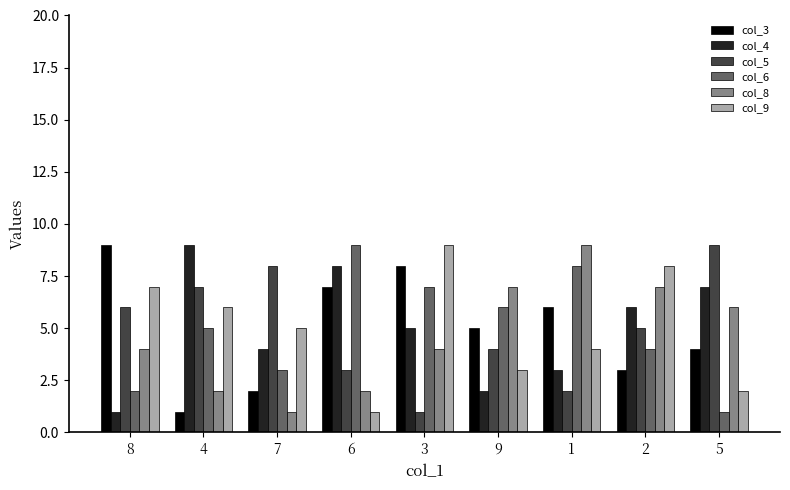

How many bars are there in each group?

6